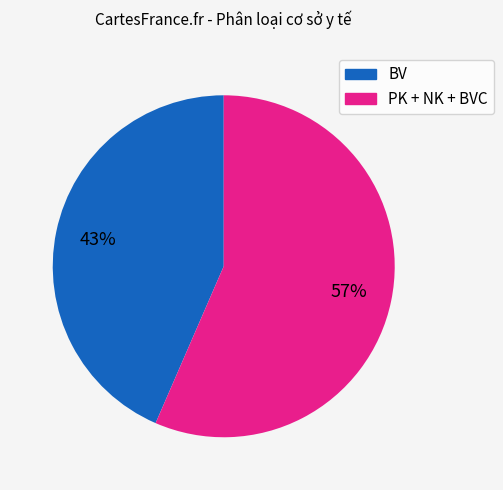

What is the largest slice in the pie chart?

PK + NK + BVC